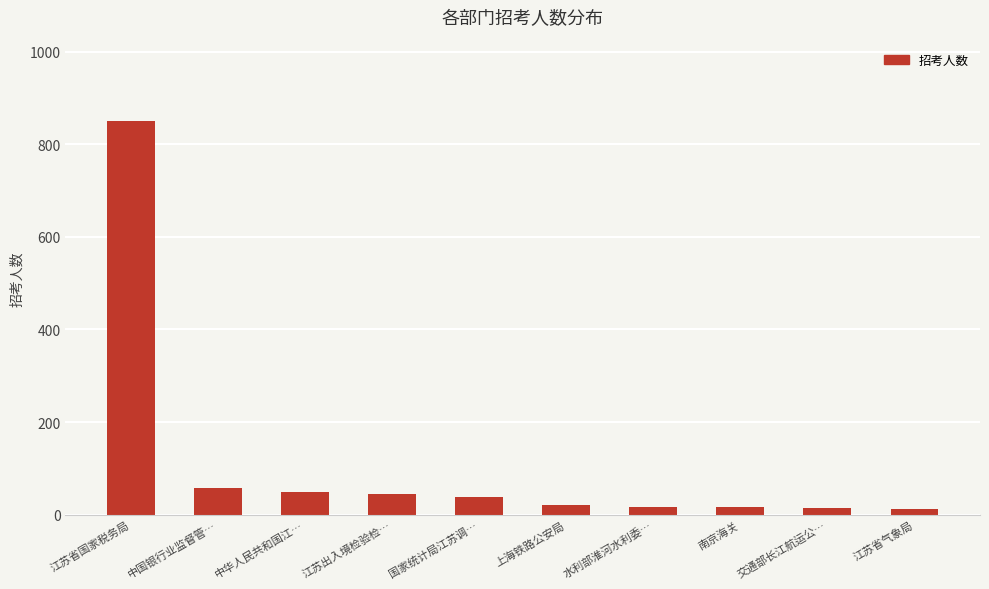

Which has a higher value, 中华人民共和国江… or 水利部淮河水利委…?

中华人民共和国江…